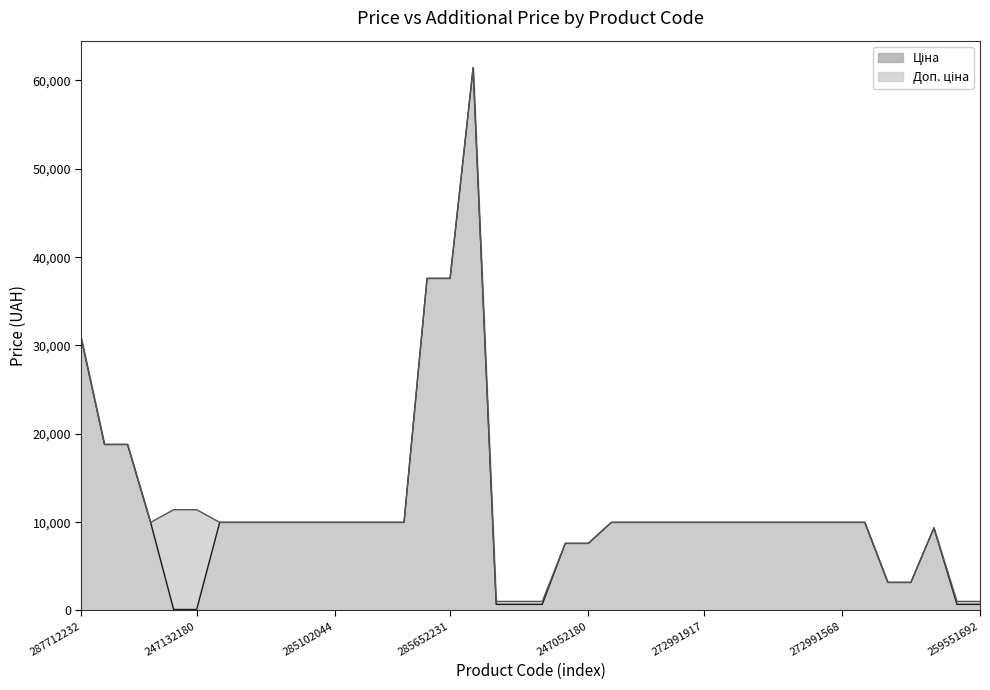

Reading left to right, list all the values displayed in this chart.

Ціна: 30717.1	18796.8	18796.8	9975.0	114.1	114.1	9975.0	9975.0	9975.0	9975.0	9975.0	9975.0	9975.0	9975.0	9975.0	37593.6	37593.6	61434.3	693.7	693.7	693.7	7596.5	7596.5	9975.0	9975.0	9975.0	9975.0	9975.0	9975.0	9975.0	9975.0	9975.0	9975.0	9975.0	9975.0	3179.6	3179.6	9351.9	693.7	693.7
Доп. ціна: 30717.1	18796.8	18796.8	9975.0	11410.0	11410.0	9975.0	9975.0	9975.0	9975.0	9975.0	9975.0	9975.0	9975.0	9975.0	37593.6	37593.6	61434.3	1024.6	1024.6	1024.6	7596.5	7596.5	9975.0	9975.0	9975.0	9975.0	9975.0	9975.0	9975.0	9975.0	9975.0	9975.0	9975.0	9975.0	3180.0	3180.0	9351.9	1024.6	1024.6